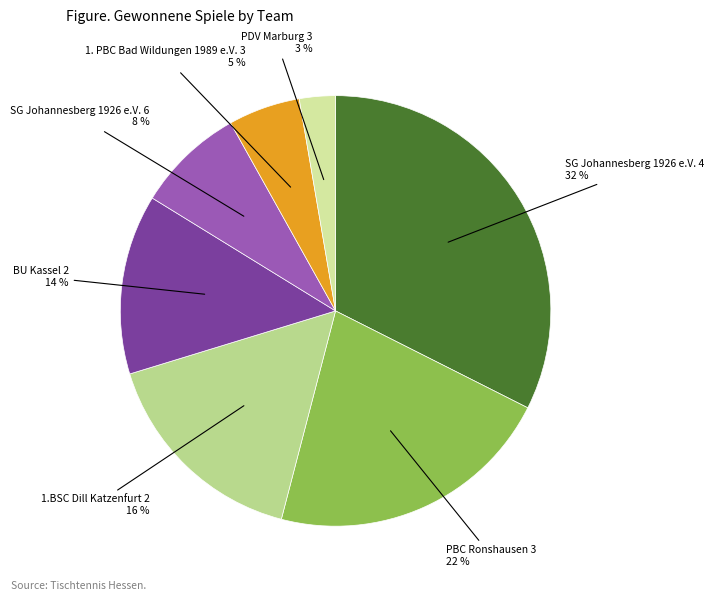

Rank the categories by value from lowest to highest.

PDV Marburg 3, 1. PBC Bad Wildungen 1989 e.V. 3, SG Johannesberg 1926 e.V. 6, BU Kassel 2, 1.BSC Dill Katzenfurt 2, PBC Ronshausen 3, SG Johannesberg 1926 e.V. 4